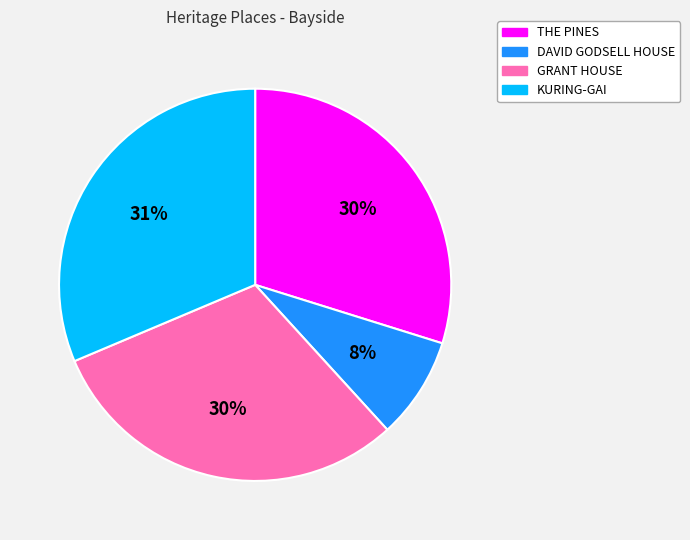

To the nearest percent, what is the difference between the largest and smallest slice percentages?

23%